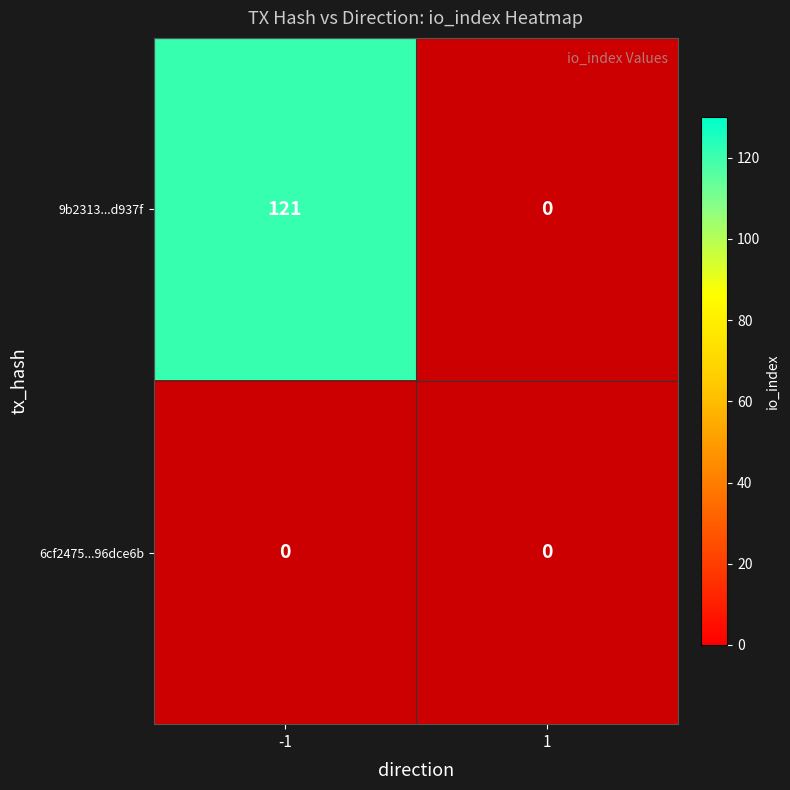

How many series are shown in this chart?

2